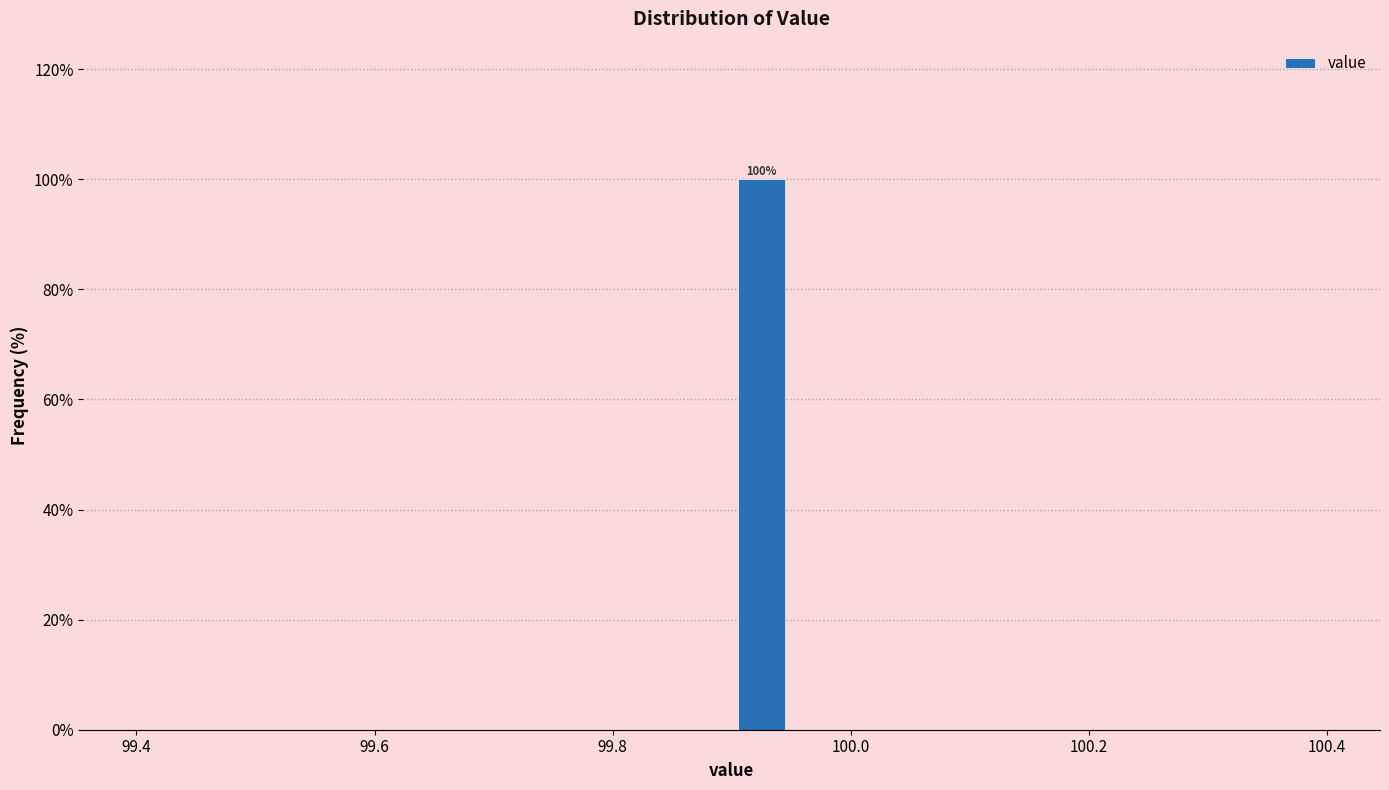

Read against the x-axis, roughly where is the centre of the tallest bar?

99.92